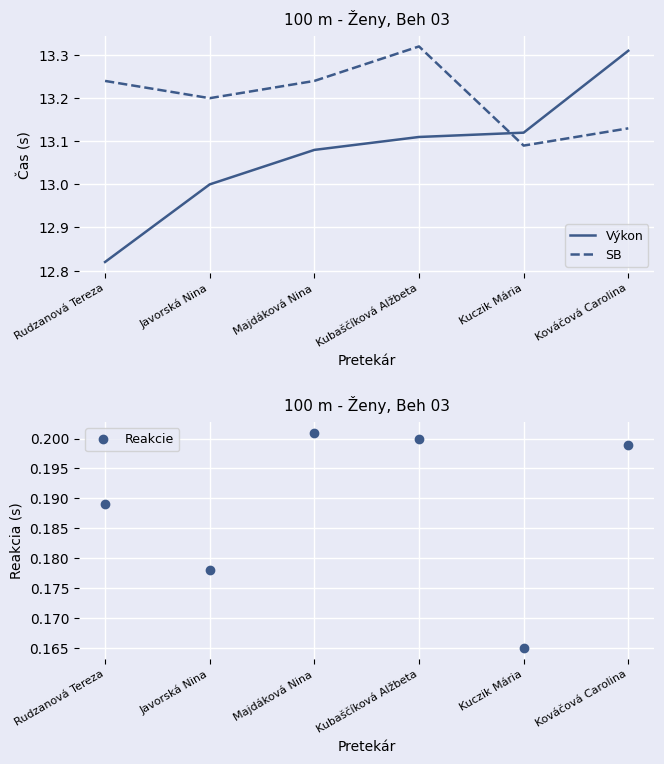

What is the value of the SB point at the 3rd from the left?

13.2